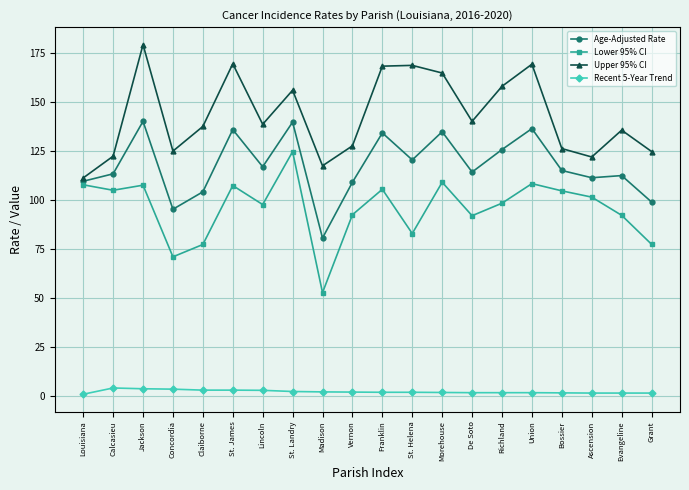

True or false: Age-Adjusted Rate and Recent 5-Year Trend intersect in this chart.

False